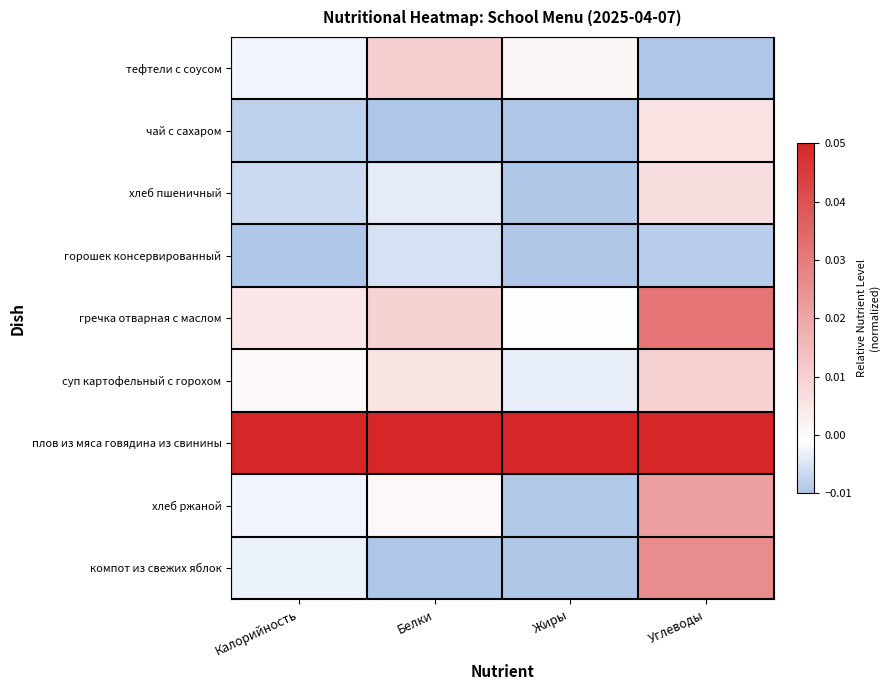

List the series in order of their peak value, highest first.

плов из мяса говядина из свинины, гречка отварная с маслом, компот из свежих яблок, хлеб ржаной, тефтели с соусом, суп картофельный с горохом, хлеб пшеничный, чай с сахаром, горошек консервированный